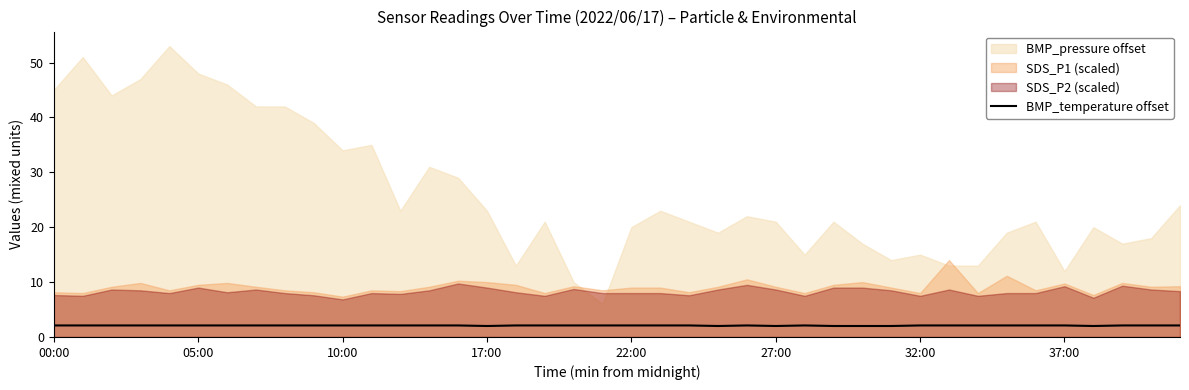

What is the lowest value of the BMP_temperature offset series?

2.0